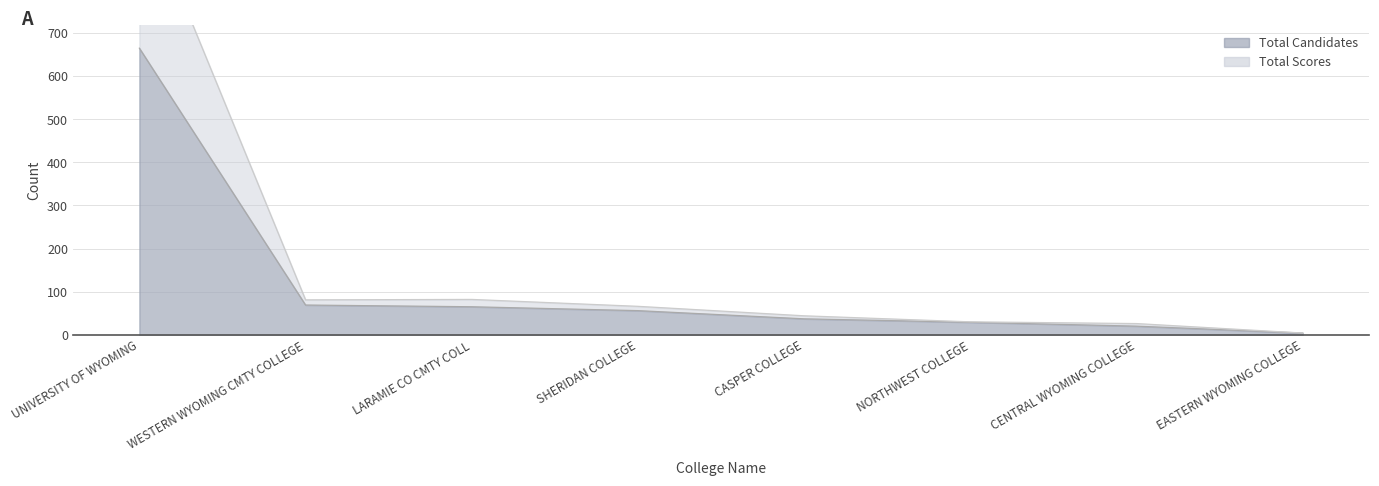

What is the average value of the Total Scores series?

169